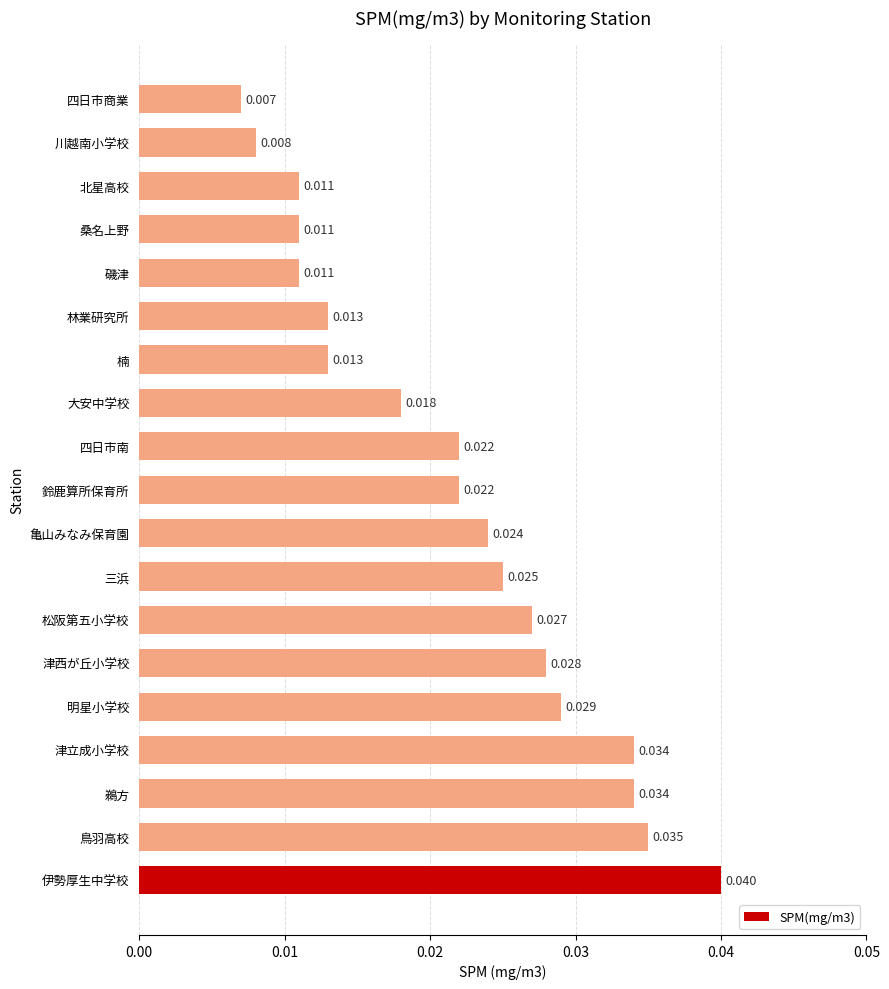

Where is the data nearest to the value 0?

四日市商業